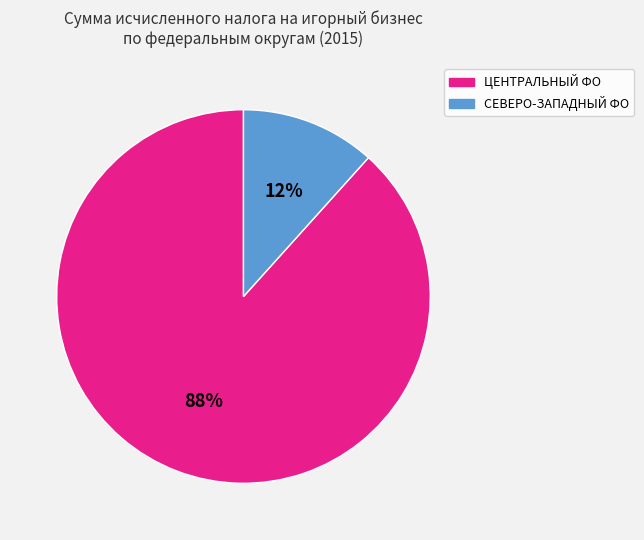

How many segments does this pie chart have?

2